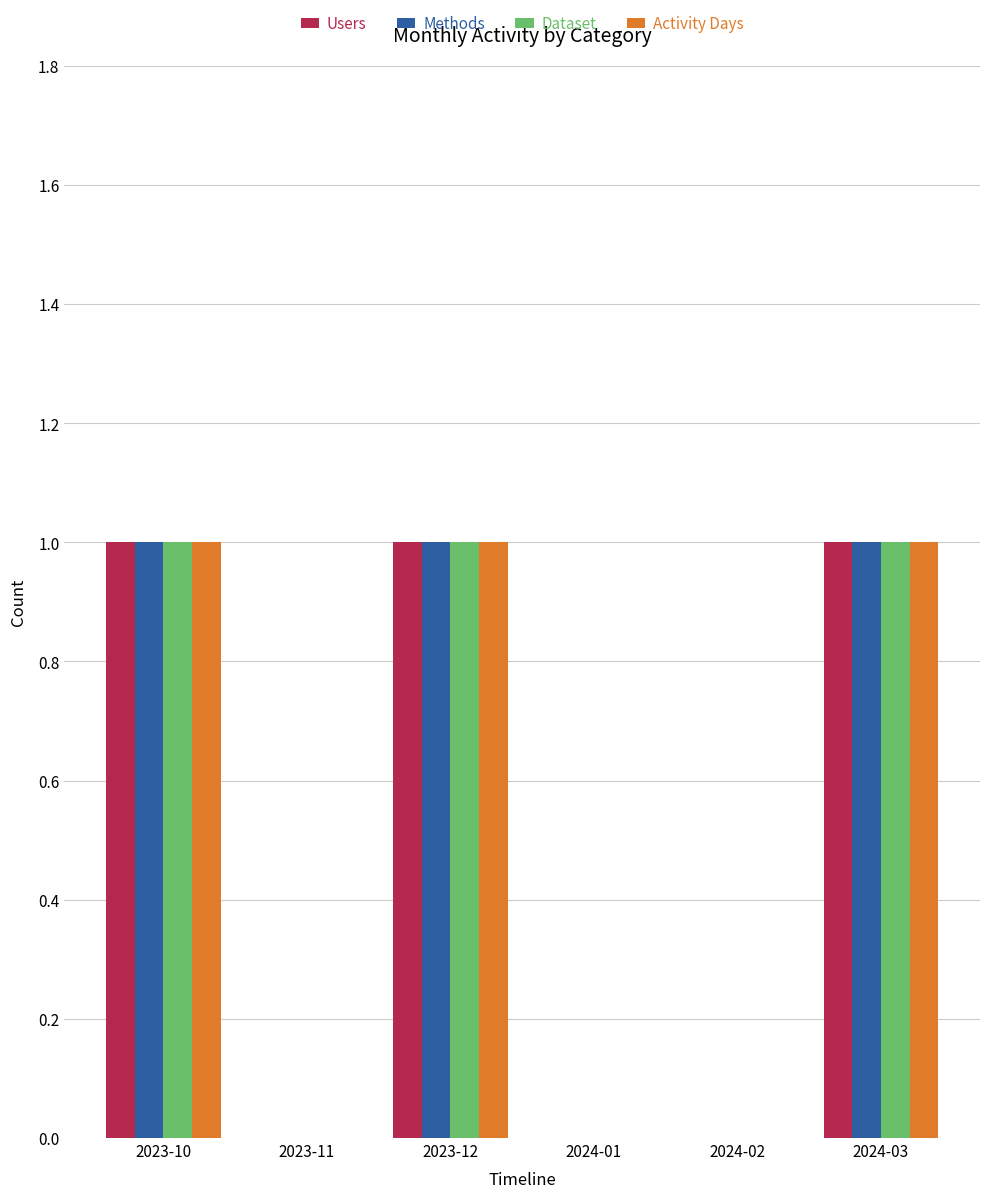

True or false: Methods has a value of -1 at 2024-01.

False